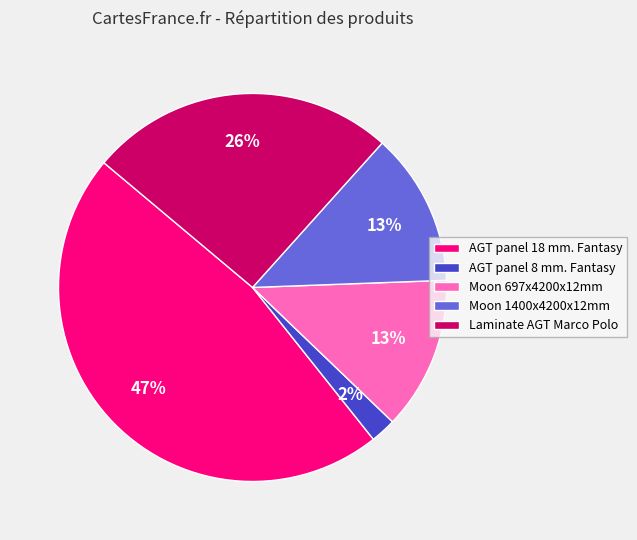

Combined, do Moon 1400x4200x12mm and Moon 697x4200x12mm account for over 50%?

No